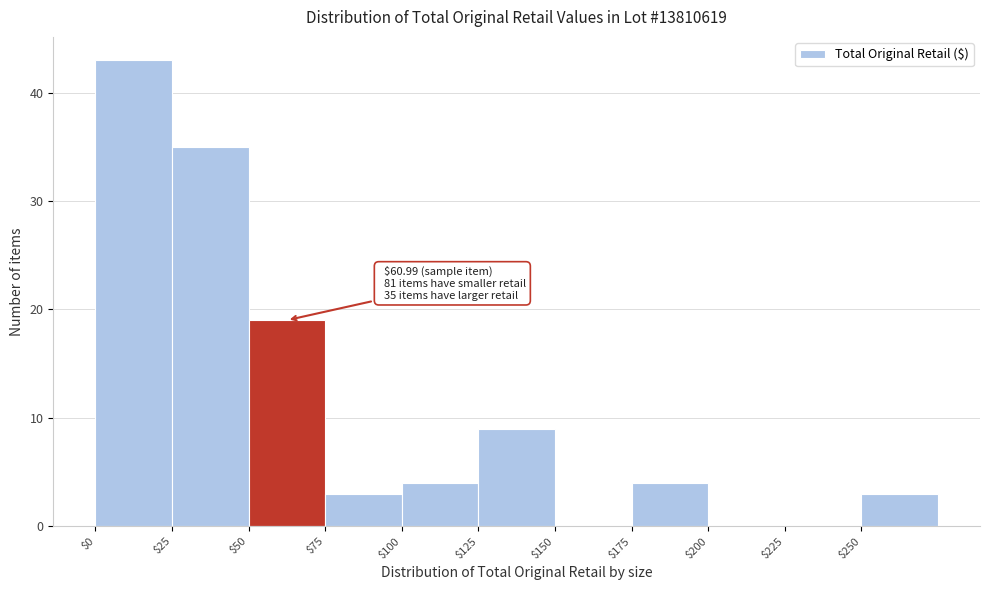

Over which range of the x-axis is the bar tallest?

0 to 25